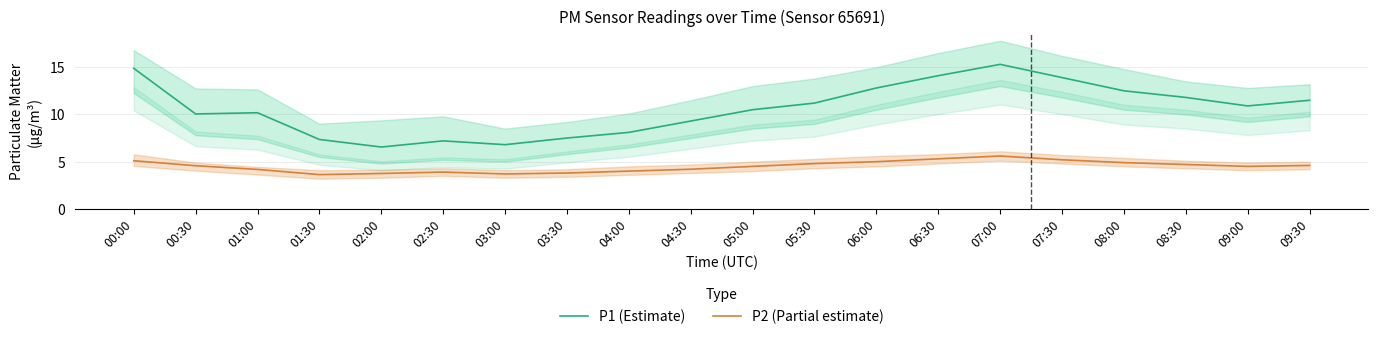

Where is the first local minimum for P1 (Estimate)?

00:30